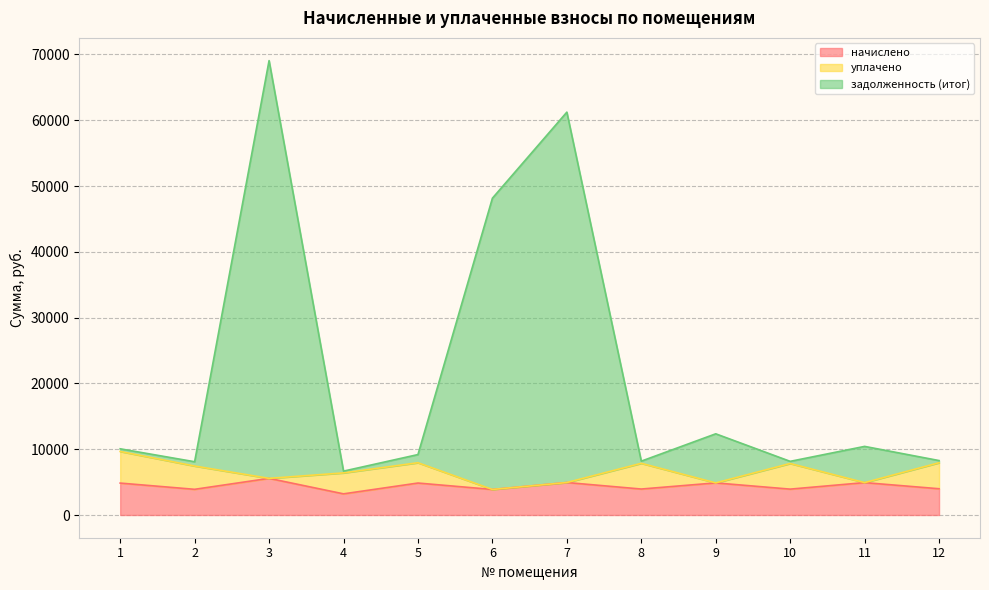

How many values in the начислено series exceed 4851?

5